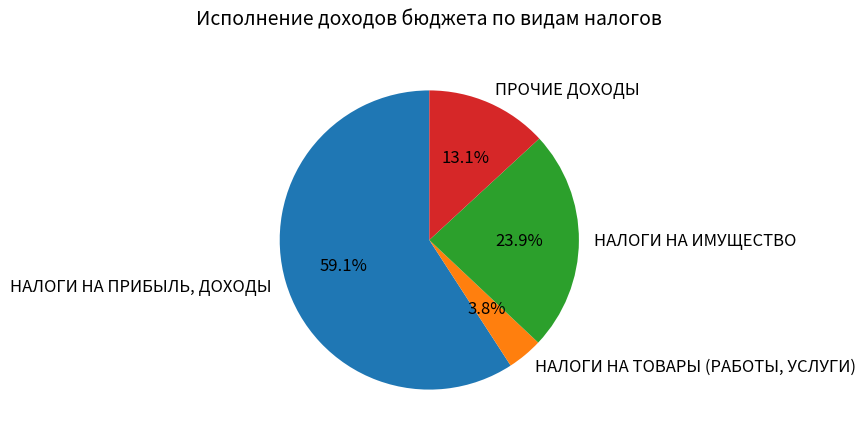

Rank the categories by value from highest to lowest.

НАЛОГИ НА ПРИБЫЛЬ, ДОХОДЫ, НАЛОГИ НА ИМУЩЕСТВО, ПРОЧИЕ ДОХОДЫ, НАЛОГИ НА ТОВАРЫ (РАБОТЫ, УСЛУГИ)